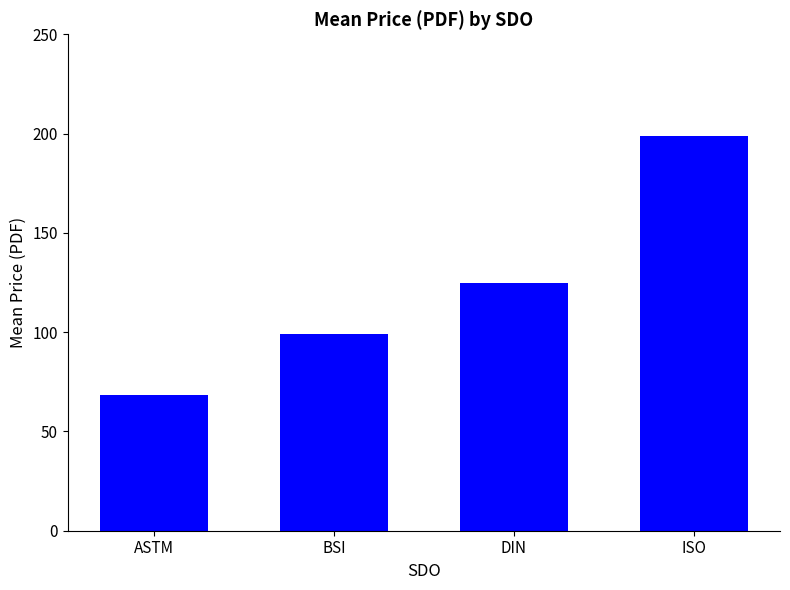

How many data points are above 124?

2